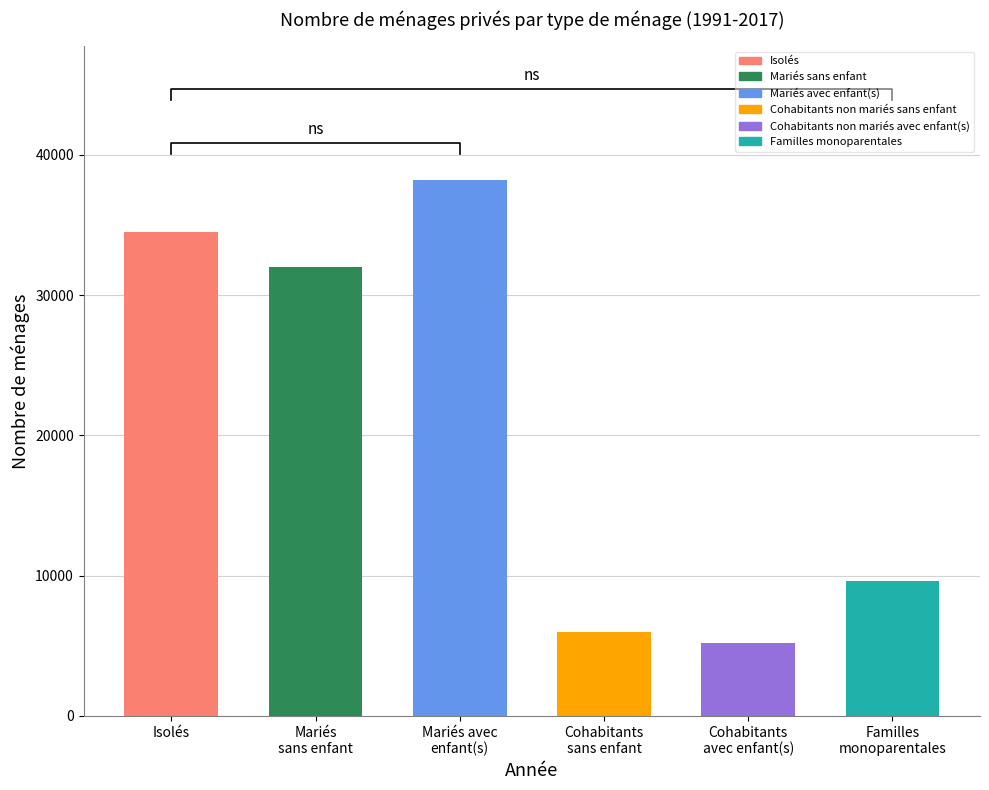

True or false: Cohabitants non mariés sans enfant has a value of 14814 at 2015.

False